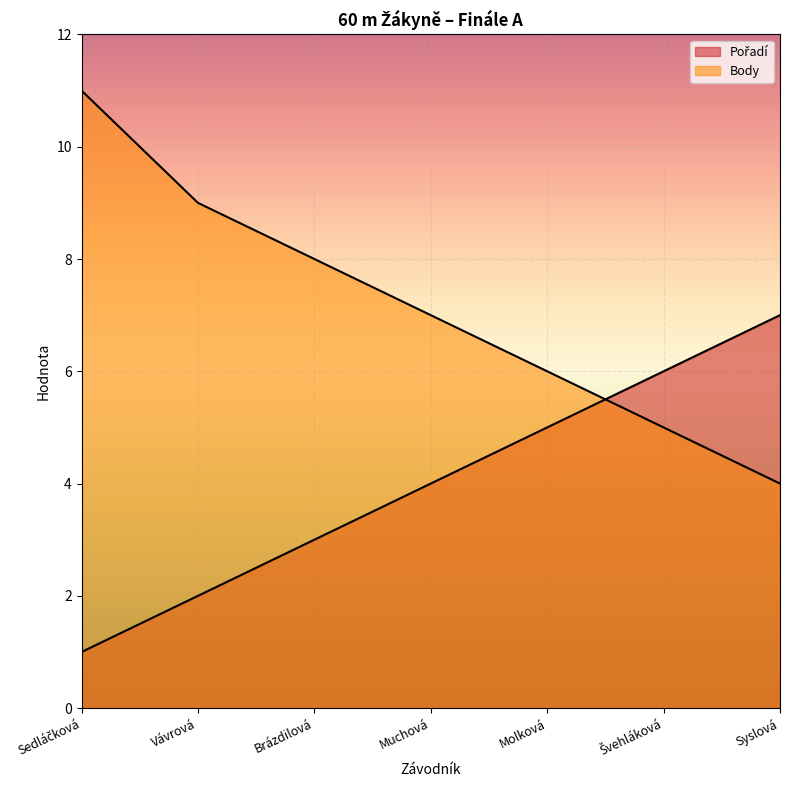

How many lines are shown in the chart?

2